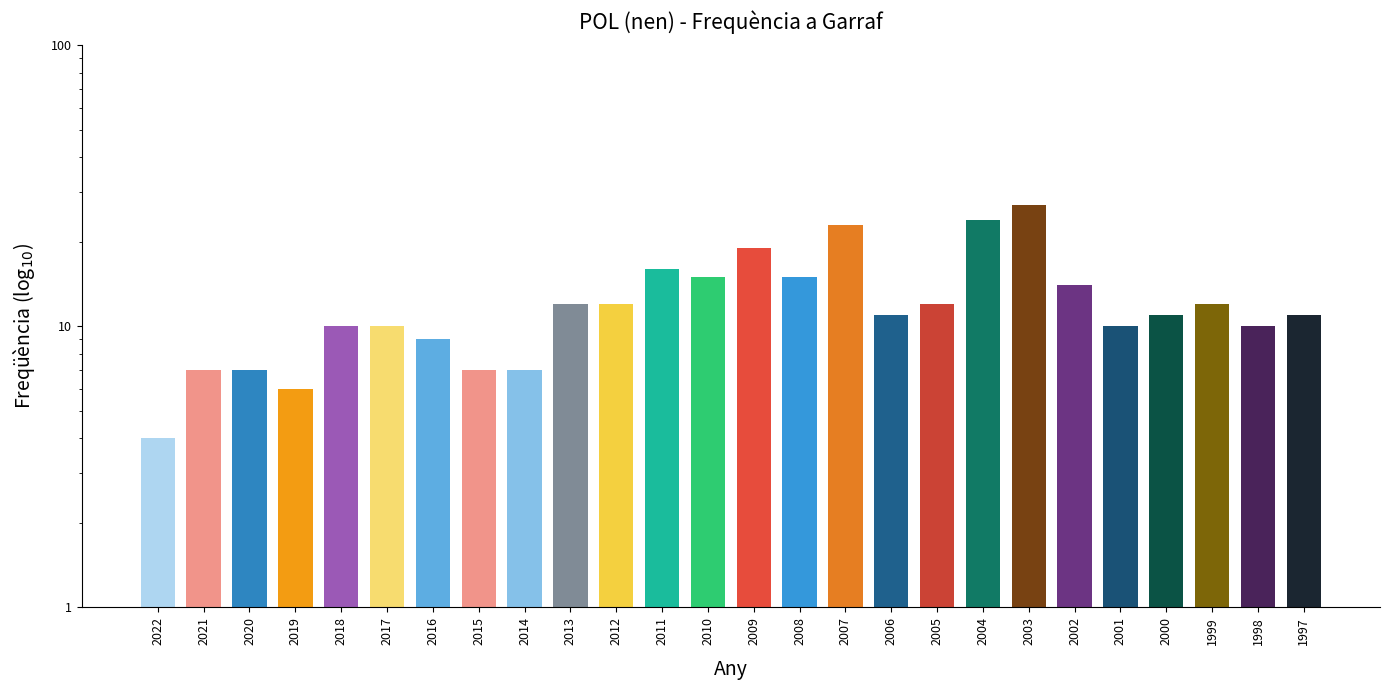

Is it true that the value at 2002 is 9?

False